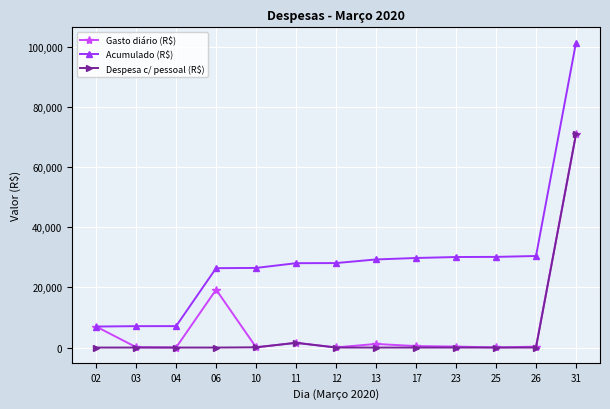

What is the total value across all series at 02?

13974.9